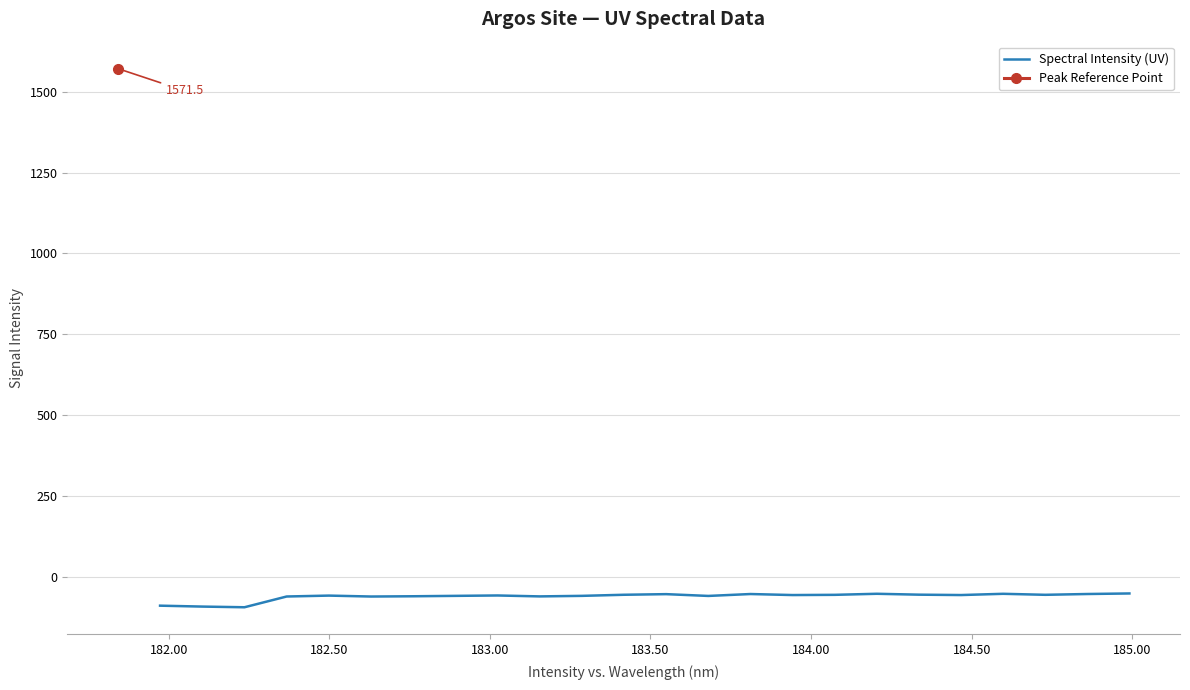

What is the maximum value for Spectral Intensity (UV)?

-52.2